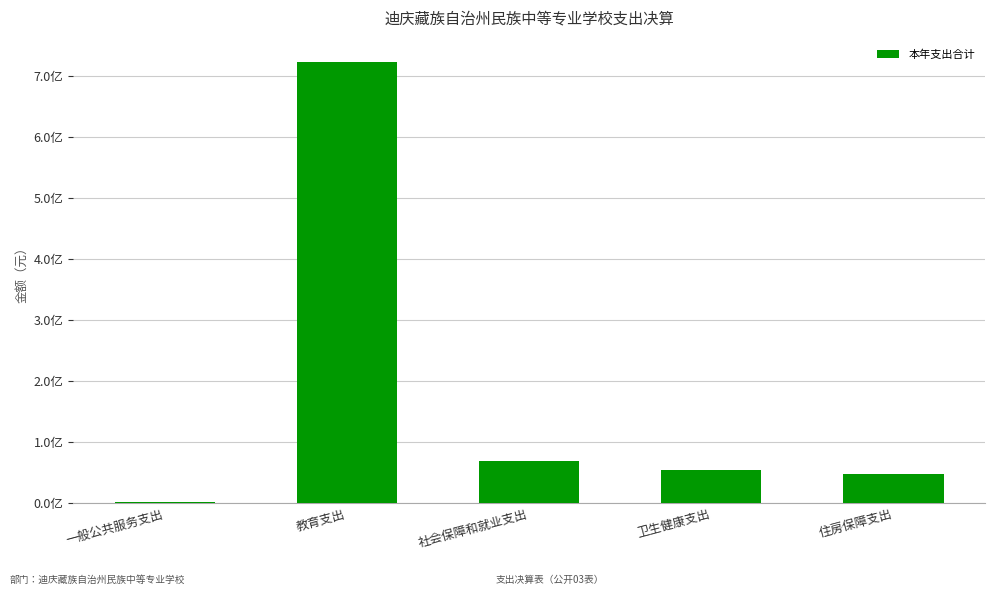

What is the label of the 4th bar from the right?

教育支出